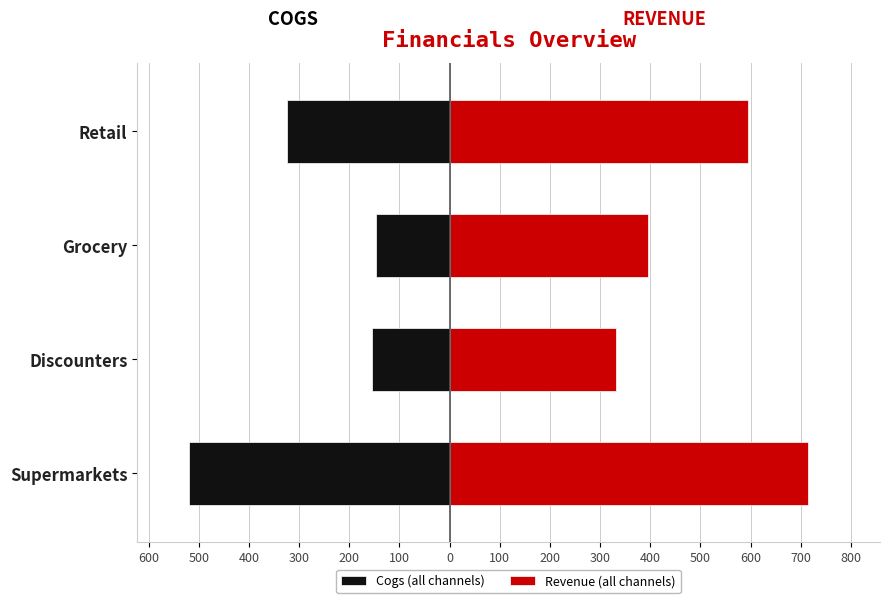

Reading right to left, transcribe all the data shown in this chart.

Cogs (all channels): -325	-146	-155	-519
Revenue (all channels): 594	395	331	715